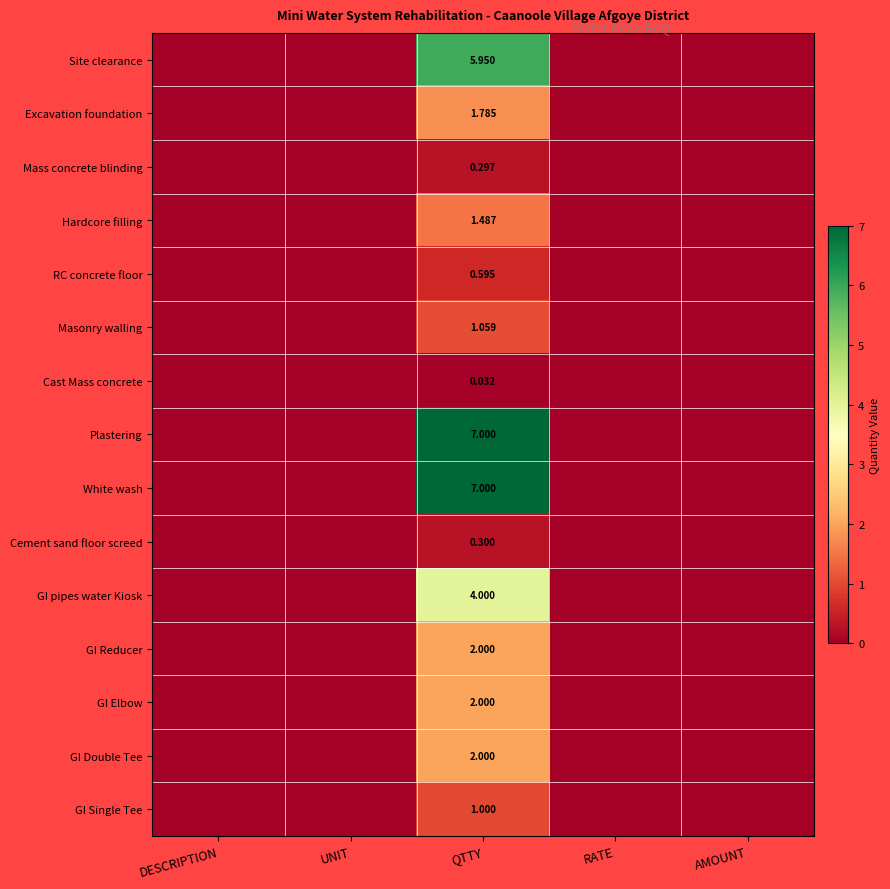

Is the value of GI Reducer at DESCRIPTION greater than the value of Cement sand floor screed at UNIT?

No